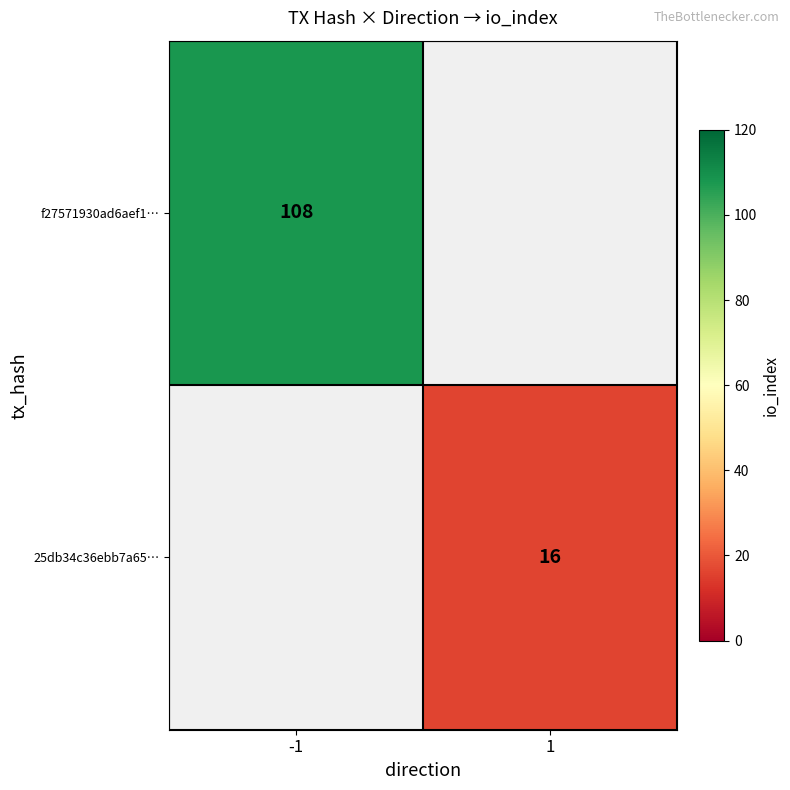

Is the value of f27571930ad6aef1… at -1 greater than the value of 25db34c36ebb7a65… at 1?

Yes